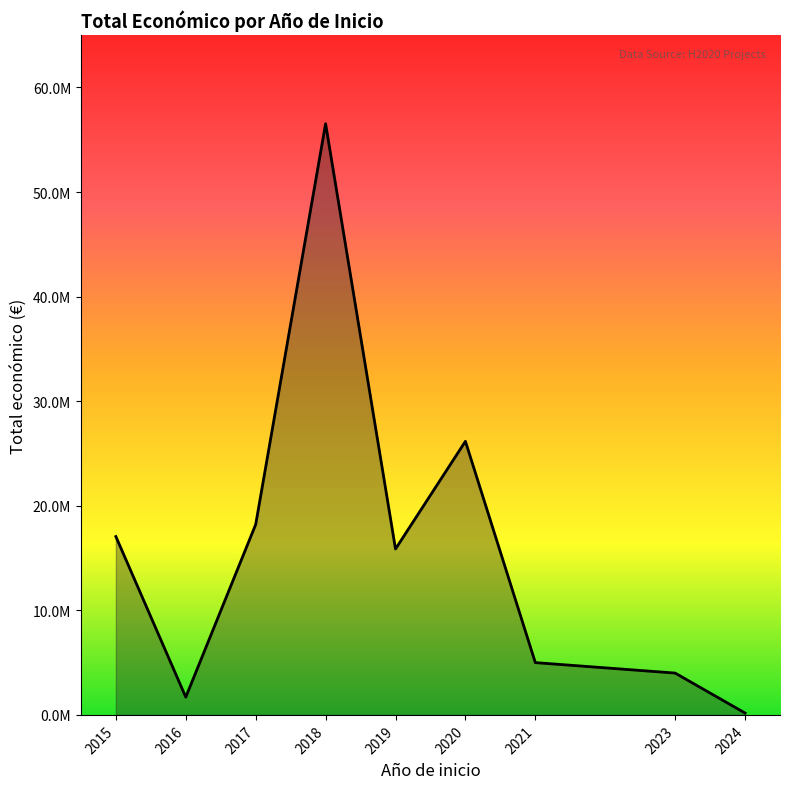

What is the sum of all values?

144709674